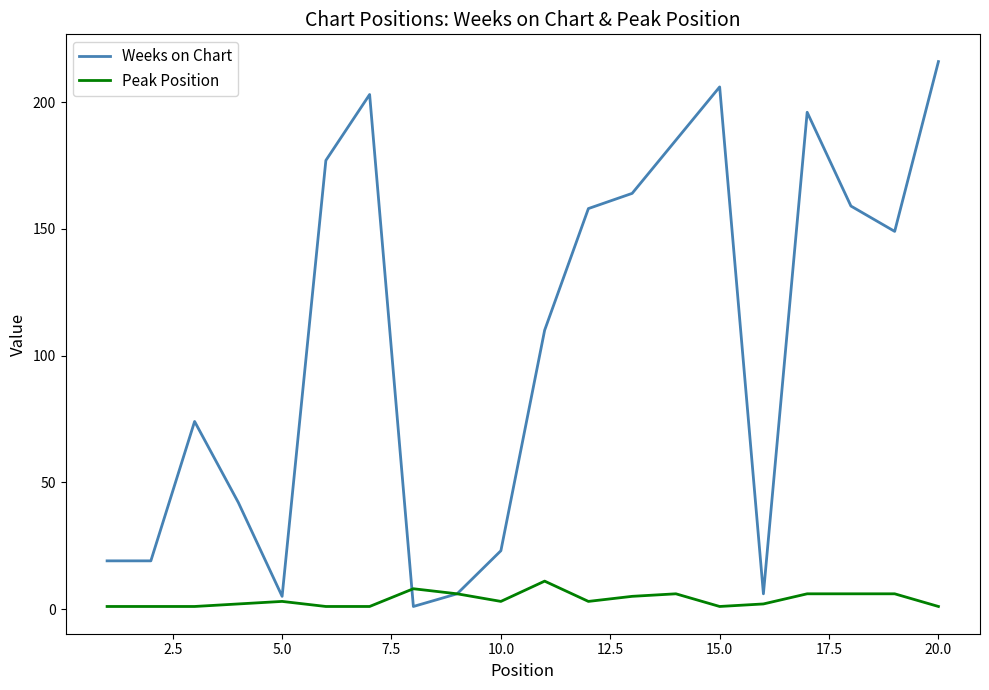

Reading right to left, extract all data points from this chart.

Weeks on Chart: 216	149	159	196	6	206	185	164	158	110	23	6	1	203	177	5	42	74	19	19
Peak Position: 1	6	6	6	2	1	6	5	3	11	3	6	8	1	1	3	2	1	1	1